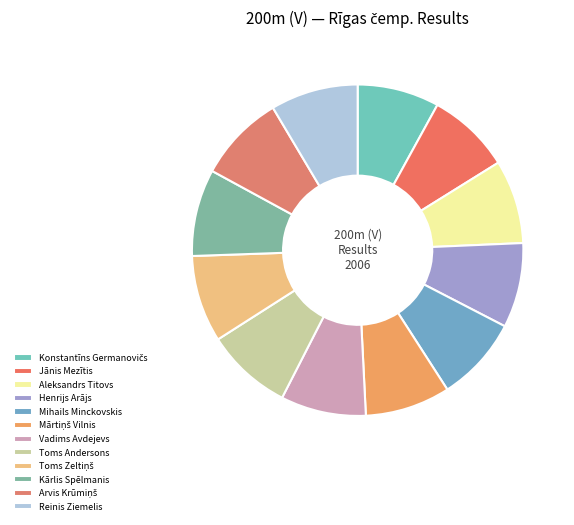

Between Reinis Ziemelis and Toms Zeltiņš, which is larger?

Reinis Ziemelis